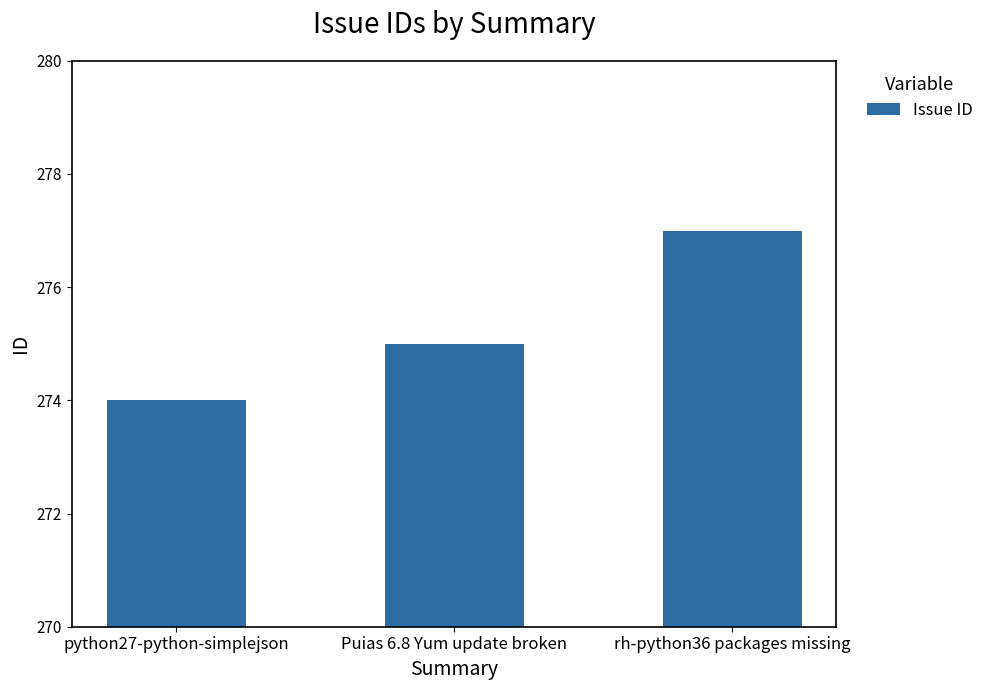

What is the ratio of the value at python27-python-simplejson to the value at Puias 6.8 Yum update broken?

1.0